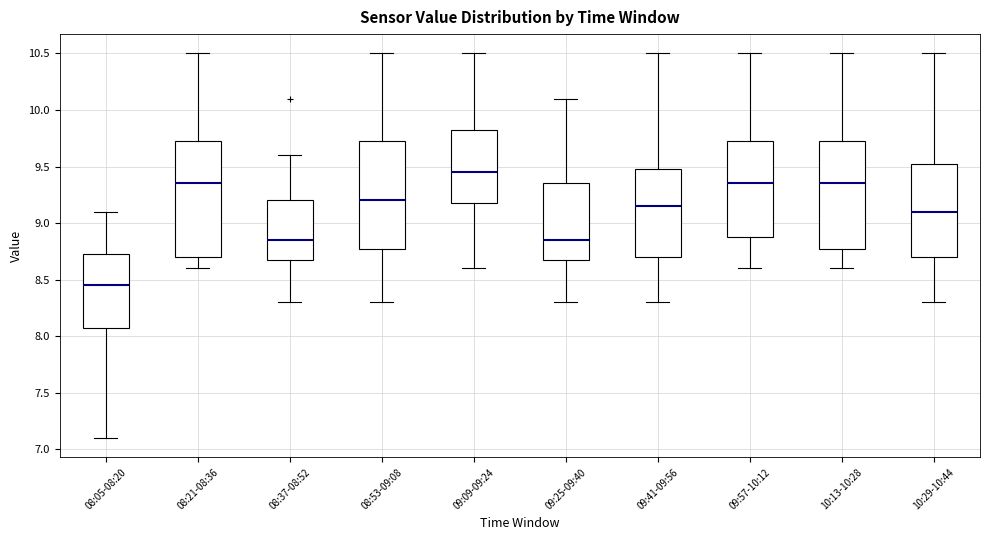

Reading left to right, transcribe this box plot: for each box, give where its median line is, the range the box spans, and where its two whiskers end, as read against the y-axis. The values are not printed on the chart, so give them approximately, as read against the axis.

08:05-08:20: median 8.45, box 8.10 to 8.75, whiskers 7.10 to 9.10
08:21-08:36: median 9.35, box 8.70 to 9.75, whiskers 8.60 to 10.50
08:37-08:52: median 8.85, box 8.70 to 9.20, whiskers 8.30 to 9.60
08:53-09:08: median 9.20, box 8.80 to 9.75, whiskers 8.30 to 10.50
09:09-09:24: median 9.45, box 9.20 to 9.85, whiskers 8.60 to 10.50
09:25-09:40: median 8.85, box 8.70 to 9.35, whiskers 8.30 to 10.10
09:41-09:56: median 9.15, box 8.70 to 9.50, whiskers 8.30 to 10.50
09:57-10:12: median 9.35, box 8.90 to 9.75, whiskers 8.60 to 10.50
10:13-10:28: median 9.35, box 8.80 to 9.75, whiskers 8.60 to 10.50
10:29-10:44: median 9.10, box 8.70 to 9.55, whiskers 8.30 to 10.50